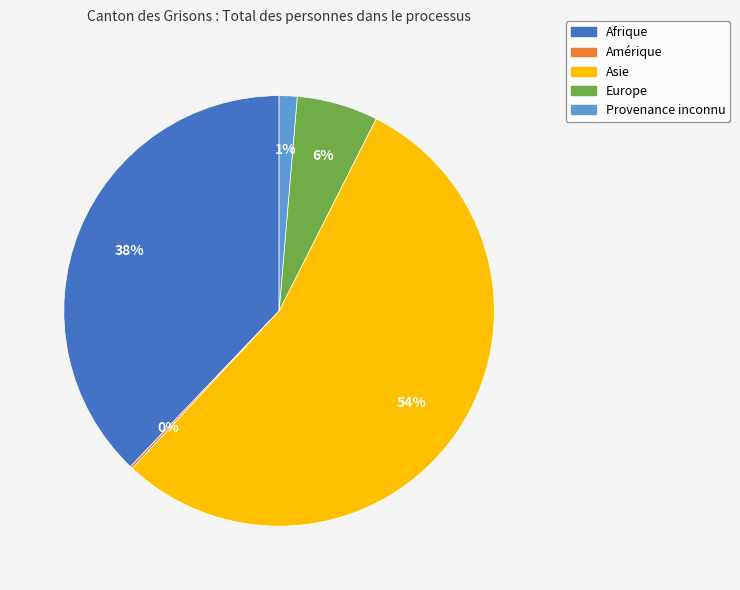

Do Afrique and Europe together represent more than half of the pie?

No